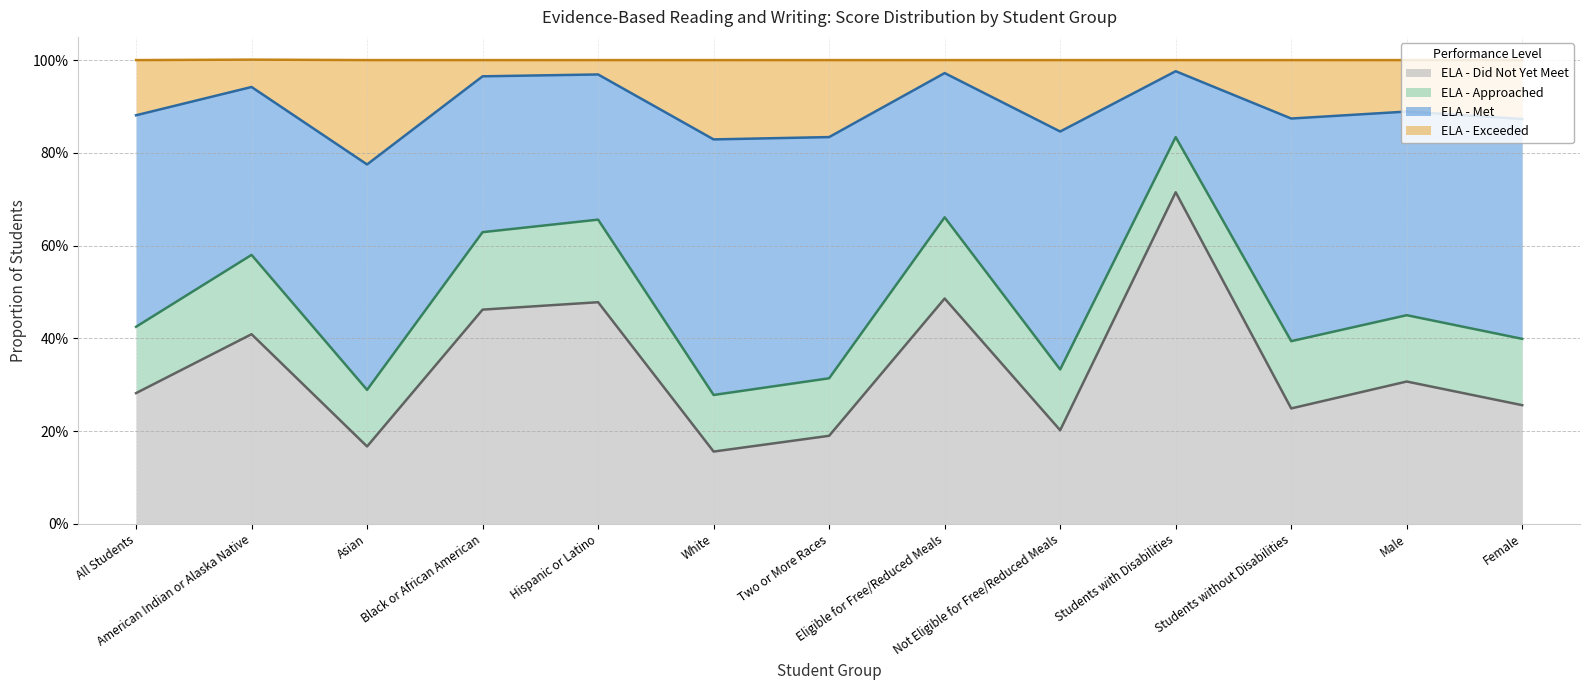

What are all the series names shown in the legend?

ELA - Did Not Yet Meet, ELA - Approached, ELA - Met, ELA - Exceeded